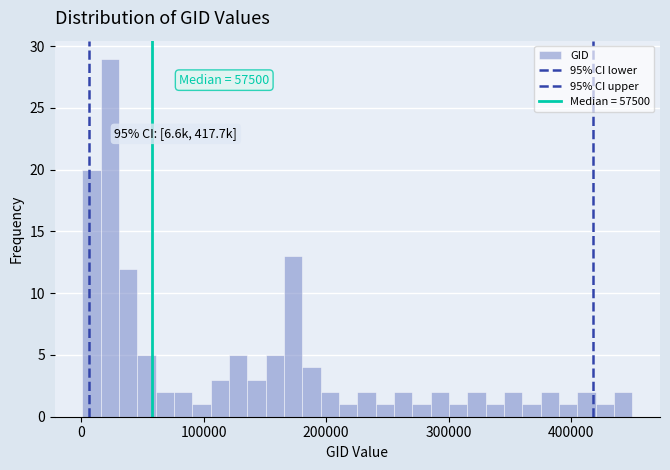

Around what value on the x-axis is the tallest bar? Give the approximate position of its centre, as read against the axis.

20000